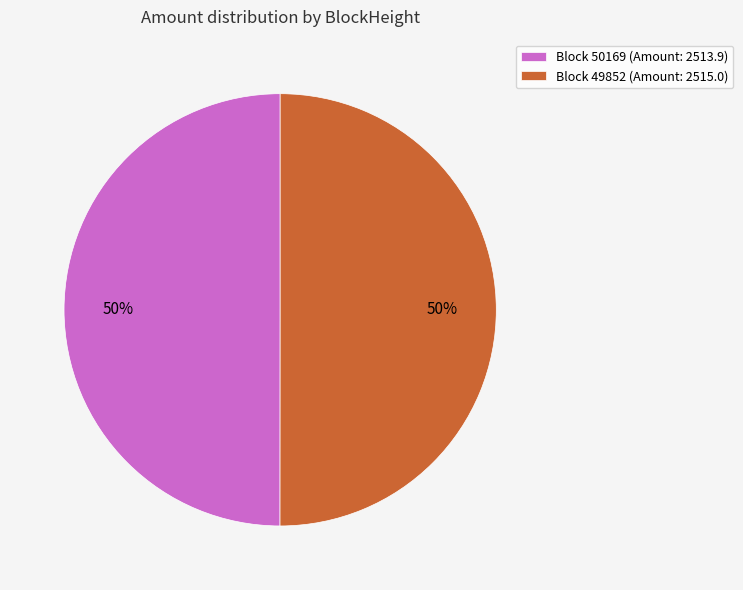

Is it true that Block 50169 (Amount: 2513.9) is 64% of the pie?

False